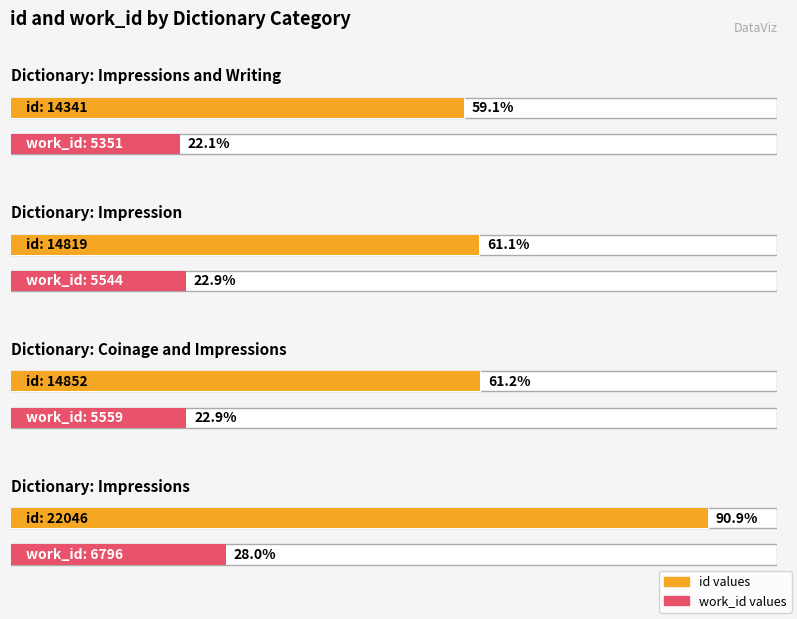

True or false: work_id has a value of 6796 at 3.

True